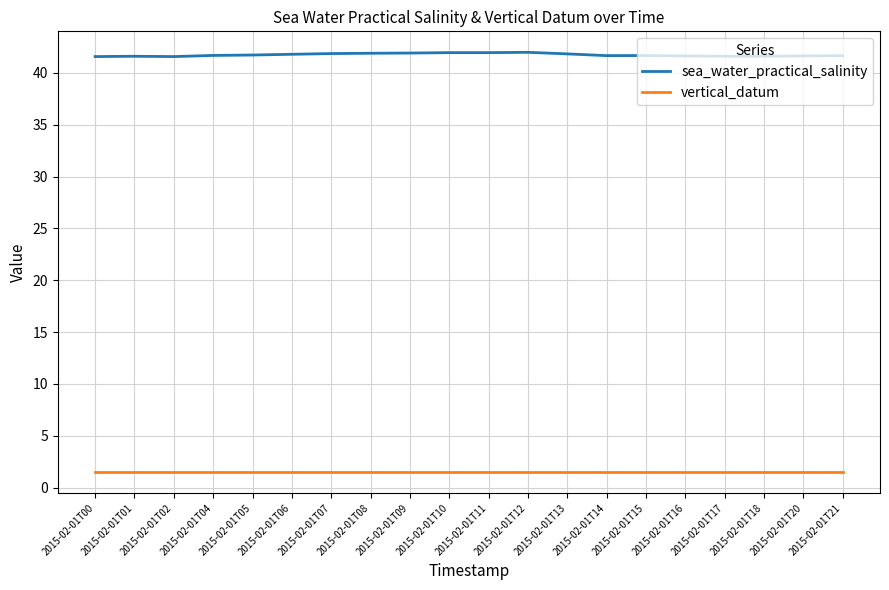

What is the minimum value for sea_water_practical_salinity?

41.6